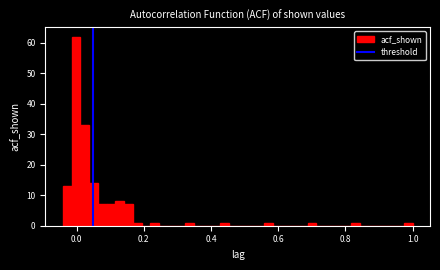

Read against the x-axis, roughly where is the centre of the tallest bar?

0.00